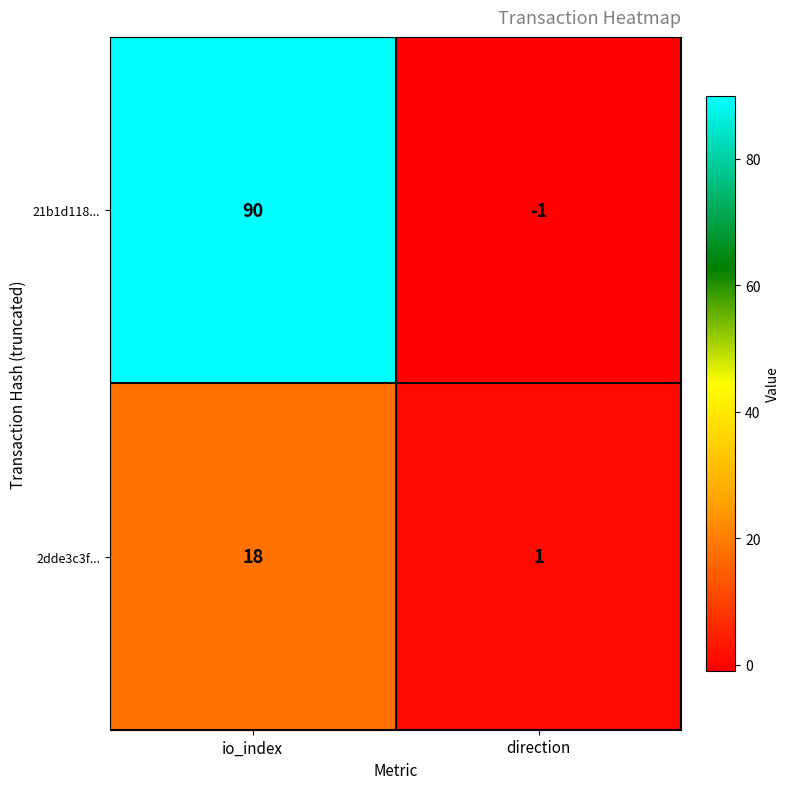

Which series changed the most between io_index and direction?

21b1d118...